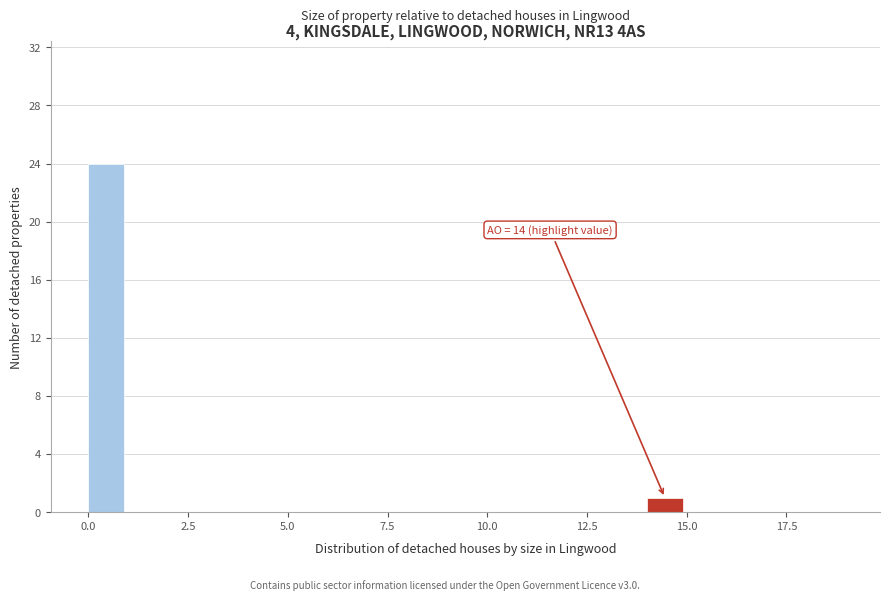

Read against the x-axis, roughly where is the centre of the tallest bar?

0.5